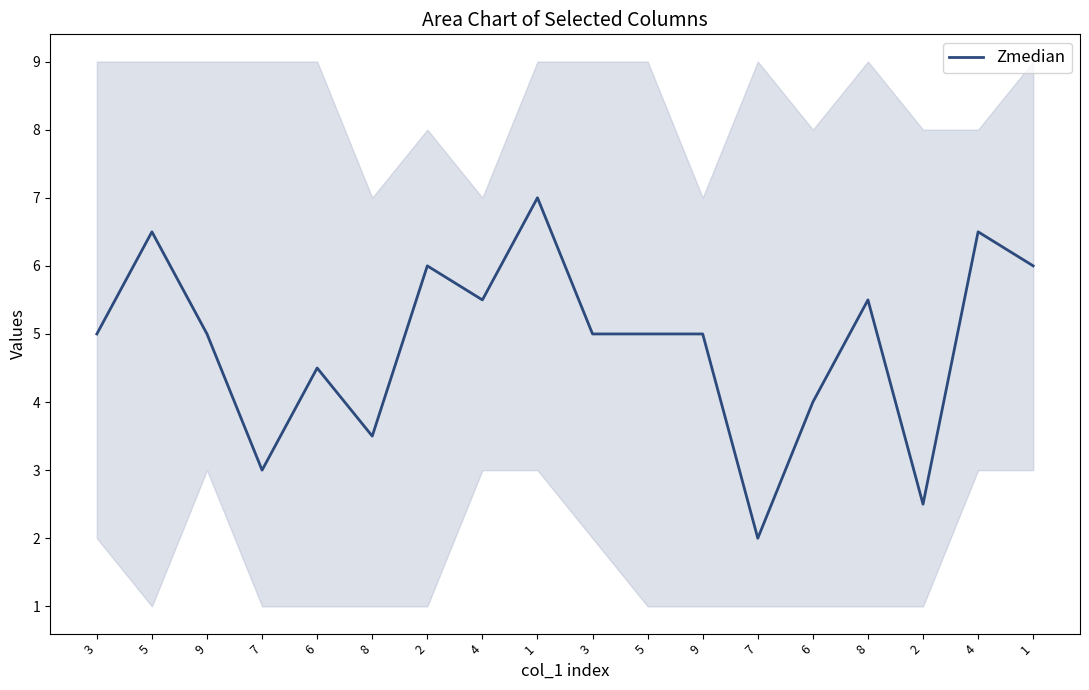

The chart shows a value of 6.5 at 4. True or false?

True